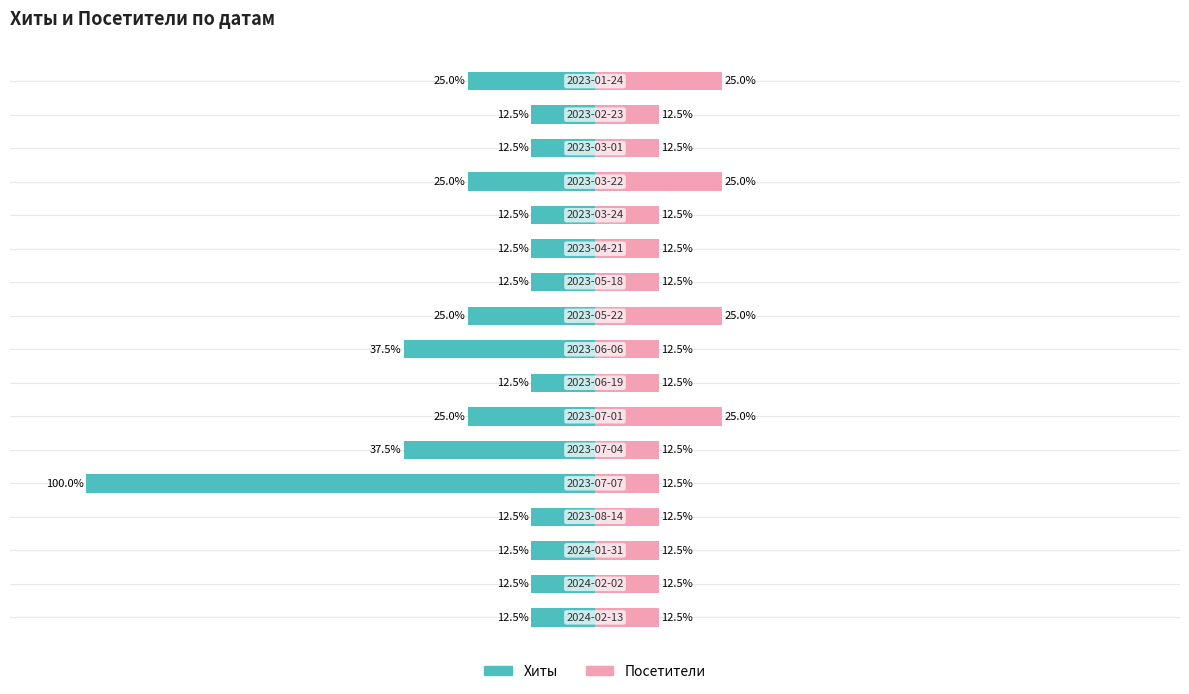

What is the lowest value of the Посетители series?

12.5